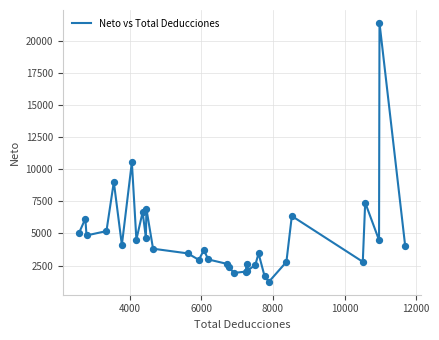

What is the smallest value displayed?

1236.5